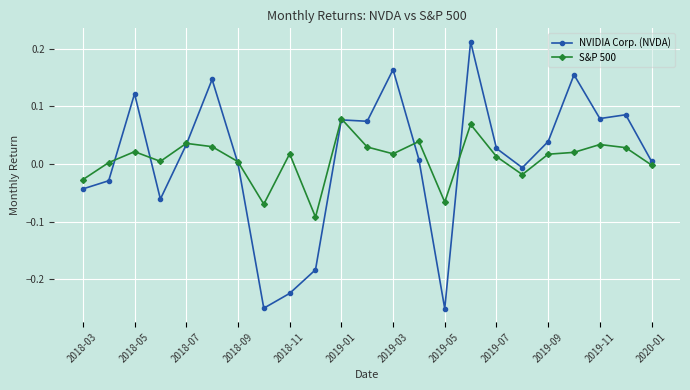

Which series has the widest spread of values?

NVIDIA Corp. (NVDA)